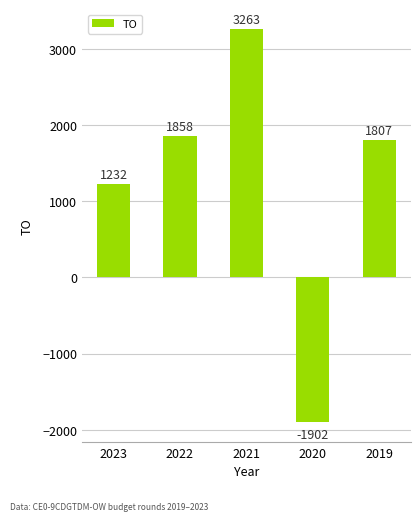

How many categories are shown in the chart?

5